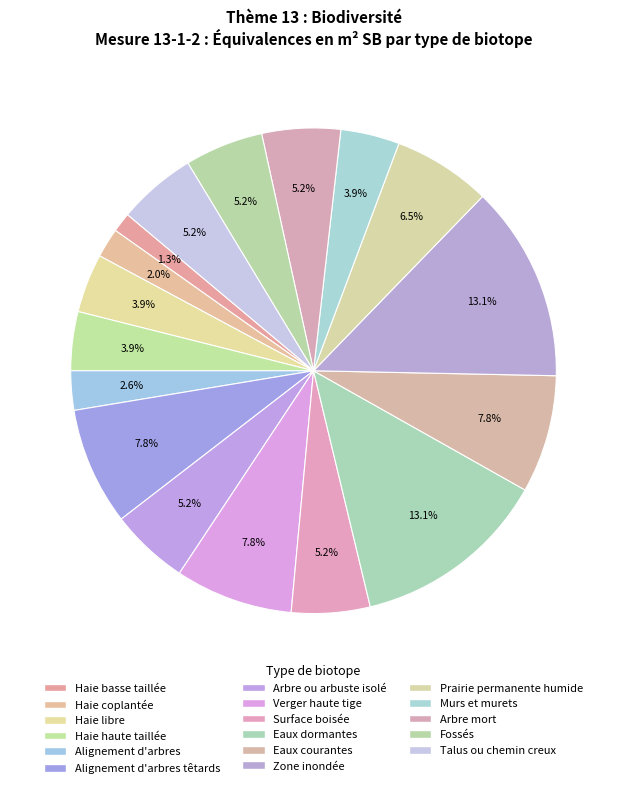

How many segments does this pie chart have?

17